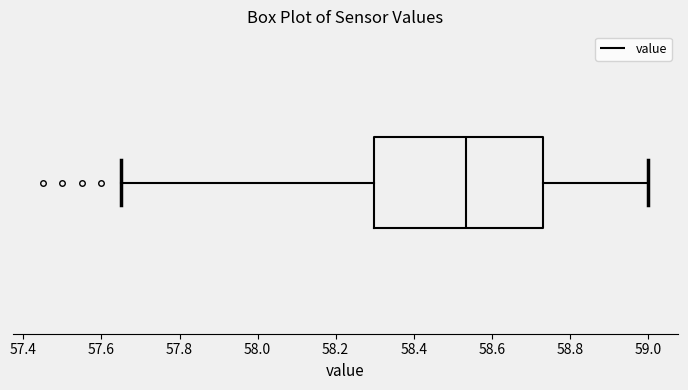

Transcribe this box plot: give where the median line is, the range the box spans, and where the two whiskers end, as read against the x-axis. The values are not printed on the chart, so give them approximately, as read against the axis.

median 58.54, box 58.30 to 58.74, whiskers 57.66 to 59.00